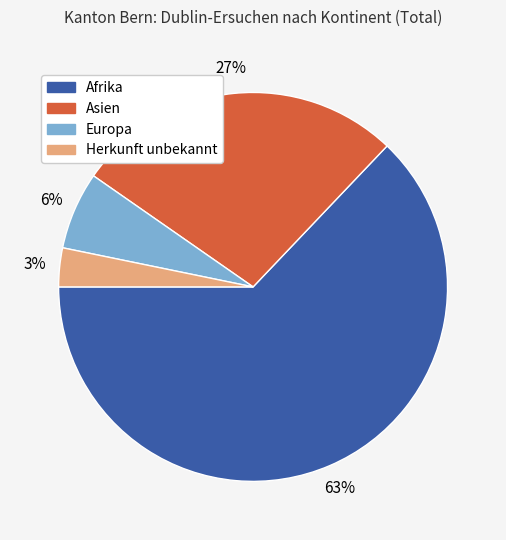

Is there a majority slice in this chart?

Yes